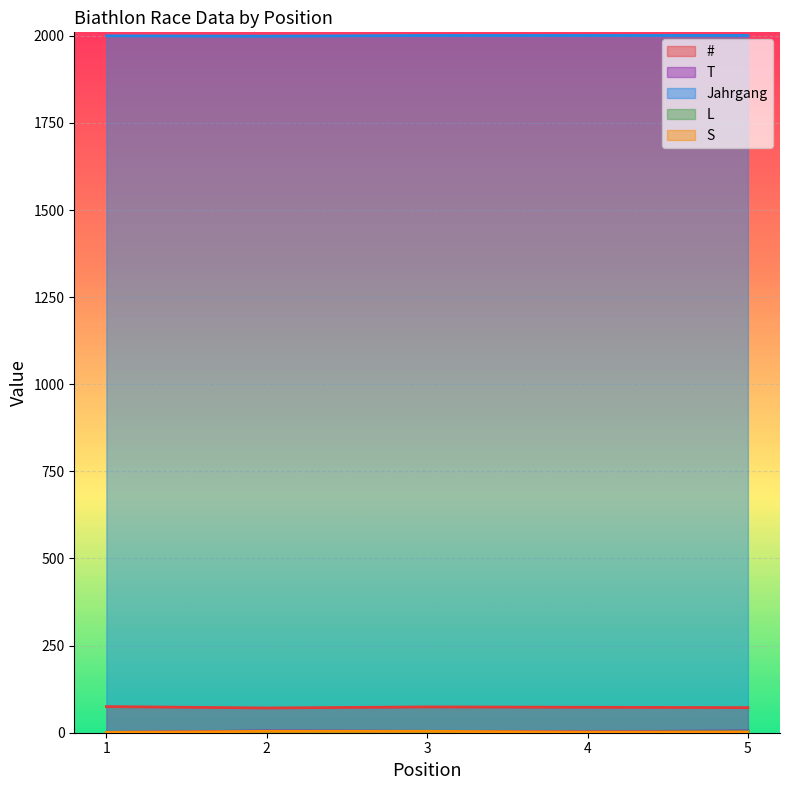

How many values in the T series exceed 4?

2